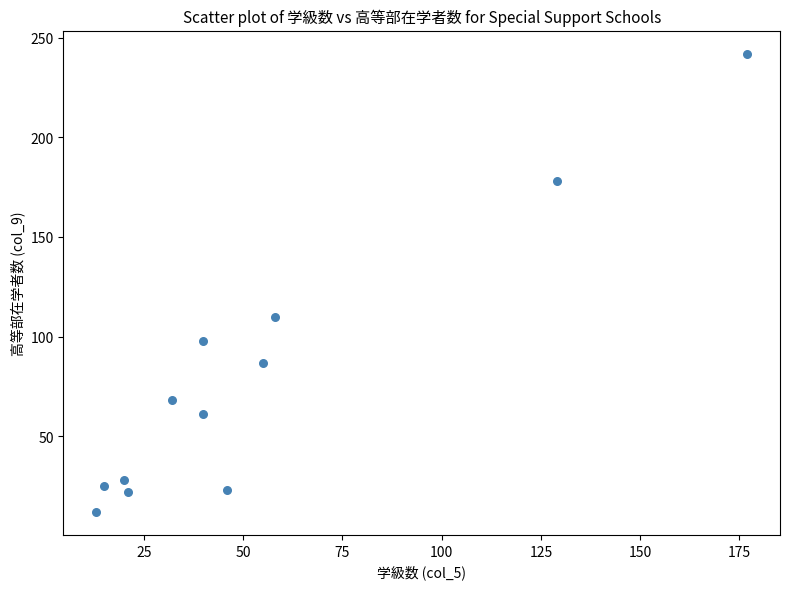

What Y value in the scatter plot is closest to 127?

110